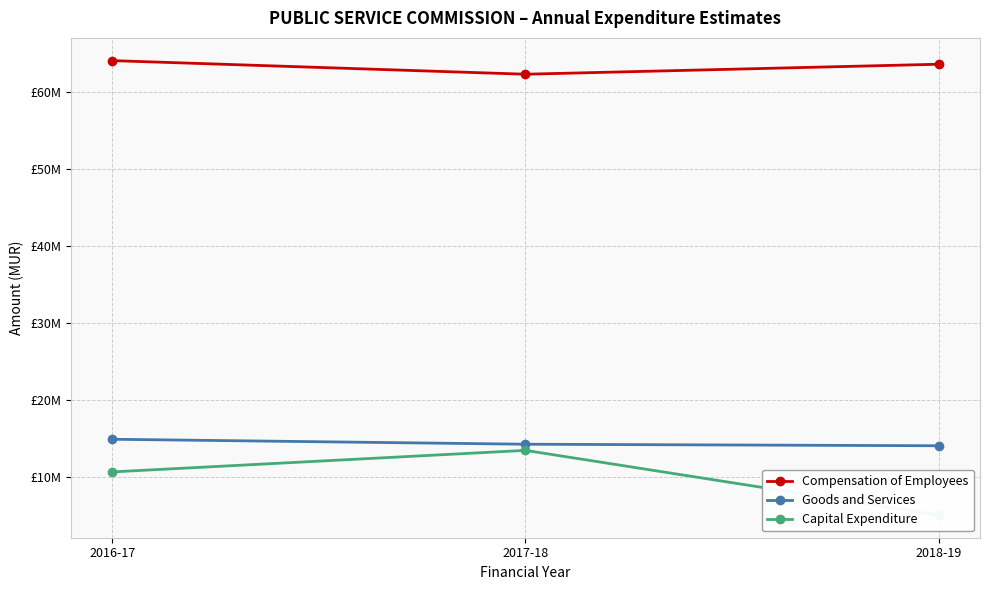

List the labels in order of Capital Expenditure value, smallest first.

2018-19, 2016-17, 2017-18